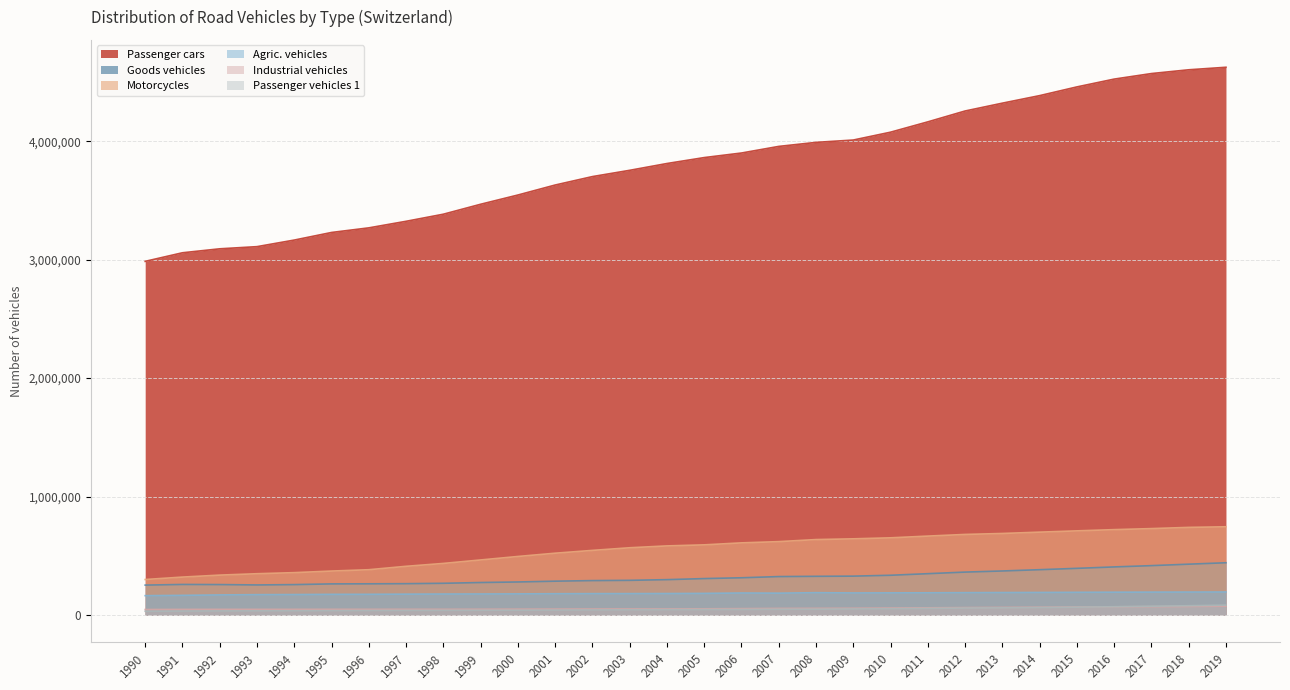

How many lines are shown in the chart?

6